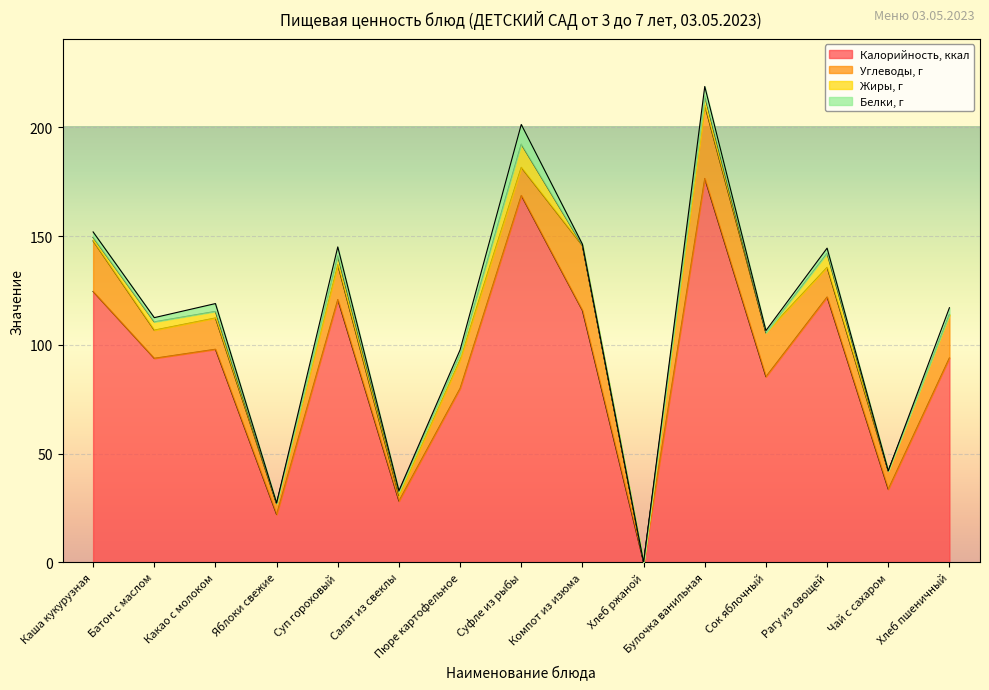

Reading right to left, transcribe all the data shown in this chart.

Калорийность, ккал: 94.0	33.6	122.0	85.3	176.5	0.0	115.8	168.7	80.0	28.2	120.8	22.0	98.0	93.8	124.5
Углеводы, г: 19.7	8.4	13.6	20.2	33.6	0.0	29.8	12.9	13.2	2.5	16.0	4.9	14.4	12.9	23.2
Жиры, г: 0.3	0.0	6.4	0.0	4.3	0.0	0.1	10.7	2.3	1.8	4.0	0.2	3.0	3.8	1.7
Белки, г: 3.0	0.1	2.4	1.0	4.4	0.0	0.5	9.1	2.1	0.4	4.2	0.2	3.6	1.9	2.5